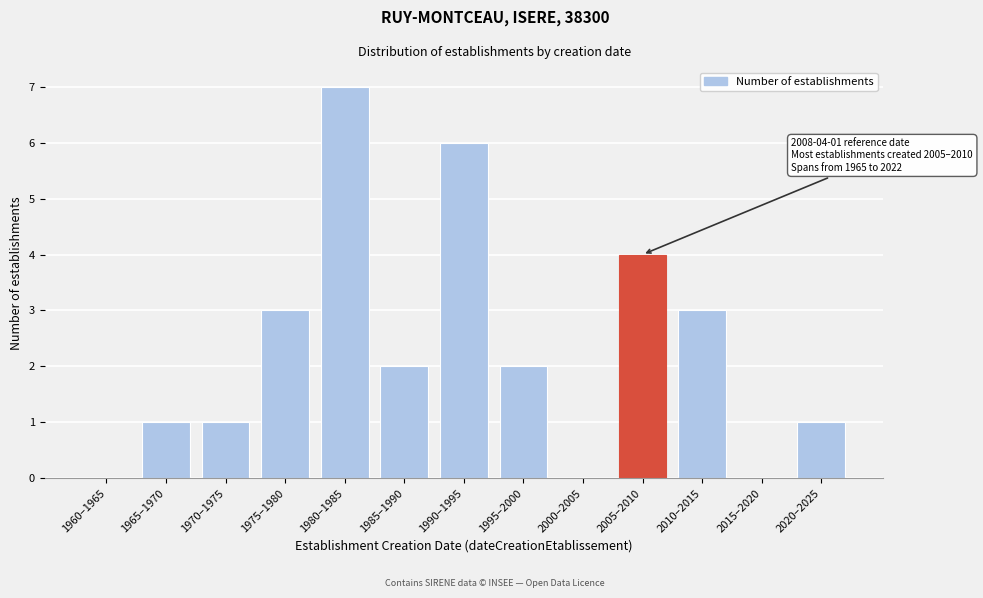

Reading right to left, list all the values displayed in this chart.

2020–2025=1	2015–2020=0	2010–2015=3	2005–2010=4	2000–2005=0	1995–2000=2	1990–1995=6	1985–1990=2	1980–1985=7	1975–1980=3	1970–1975=1	1965–1970=1	1960–1965=0